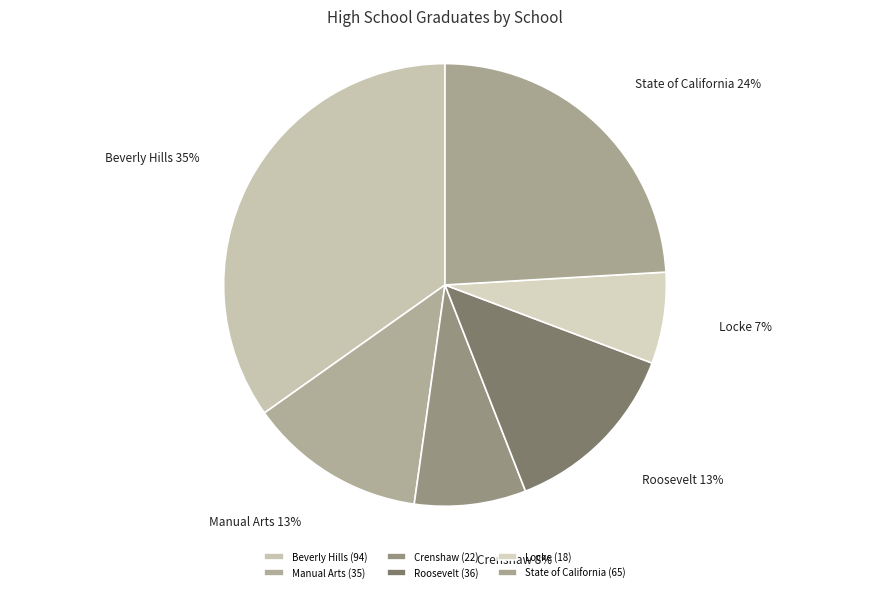

The Beverly Hills slice represents 35% of the pie. True or false?

True